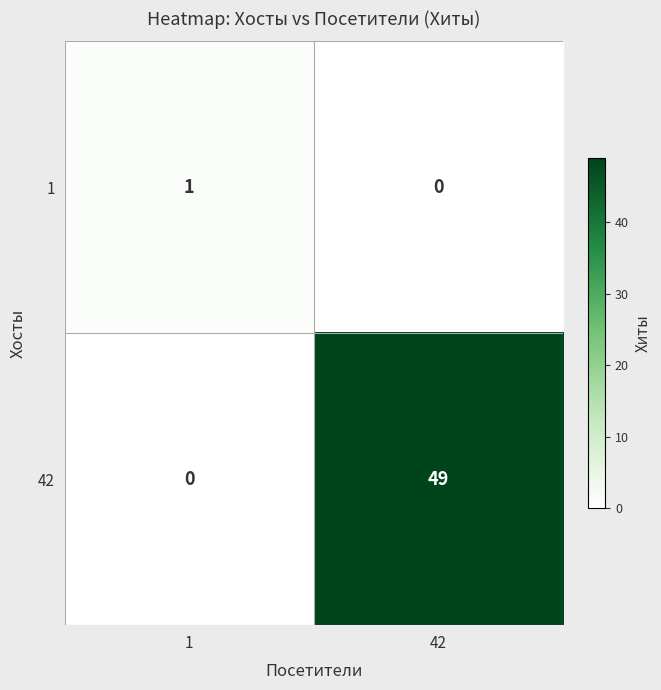

What is the difference between the maximum and minimum values in the 42 series?

49